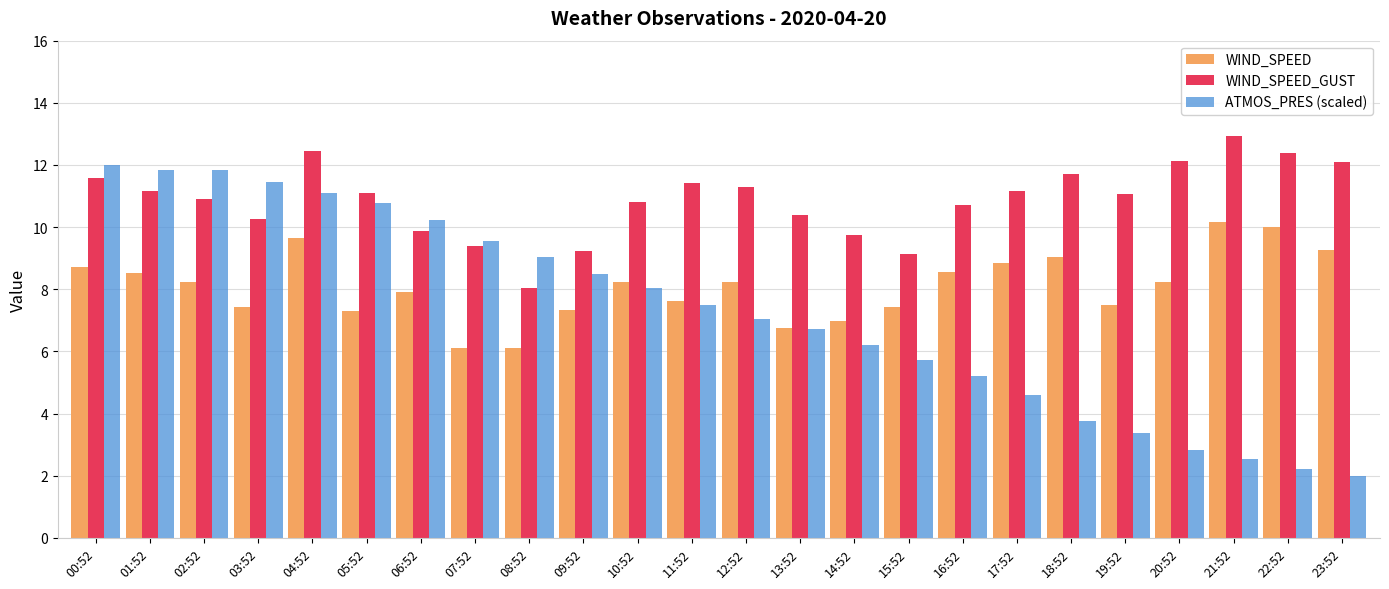

List the series in order of their overall mean, highest first.

WIND_SPEED_GUST, WIND_SPEED, ATMOS_PRES (scaled)